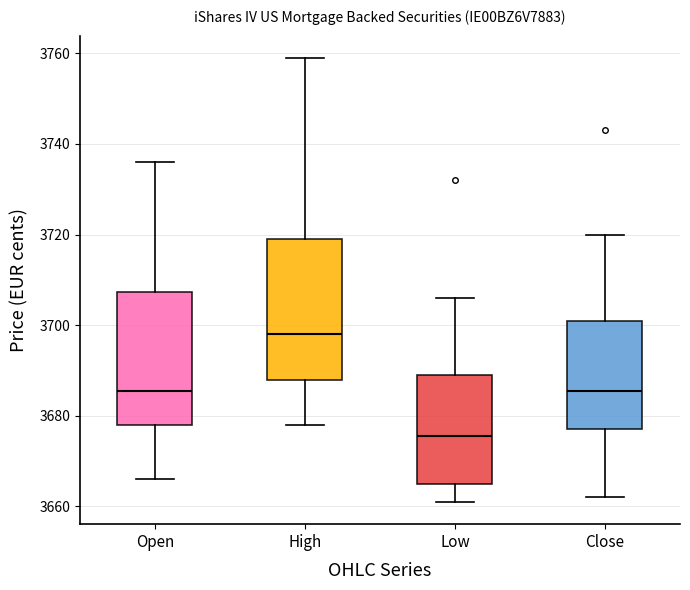

Reading left to right, read every box against the y-axis: the position of its median line, the range the box covers, and the ends of its whiskers. The values are not printed on the chart, so give them approximately, as read against the axis.

Open: median 3686, box 3678 to 3708, whiskers 3666 to 3736
High: median 3698, box 3688 to 3720, whiskers 3678 to 3760
Low: median 3676, box 3666 to 3690, whiskers 3662 to 3706
Close: median 3686, box 3678 to 3702, whiskers 3662 to 3720